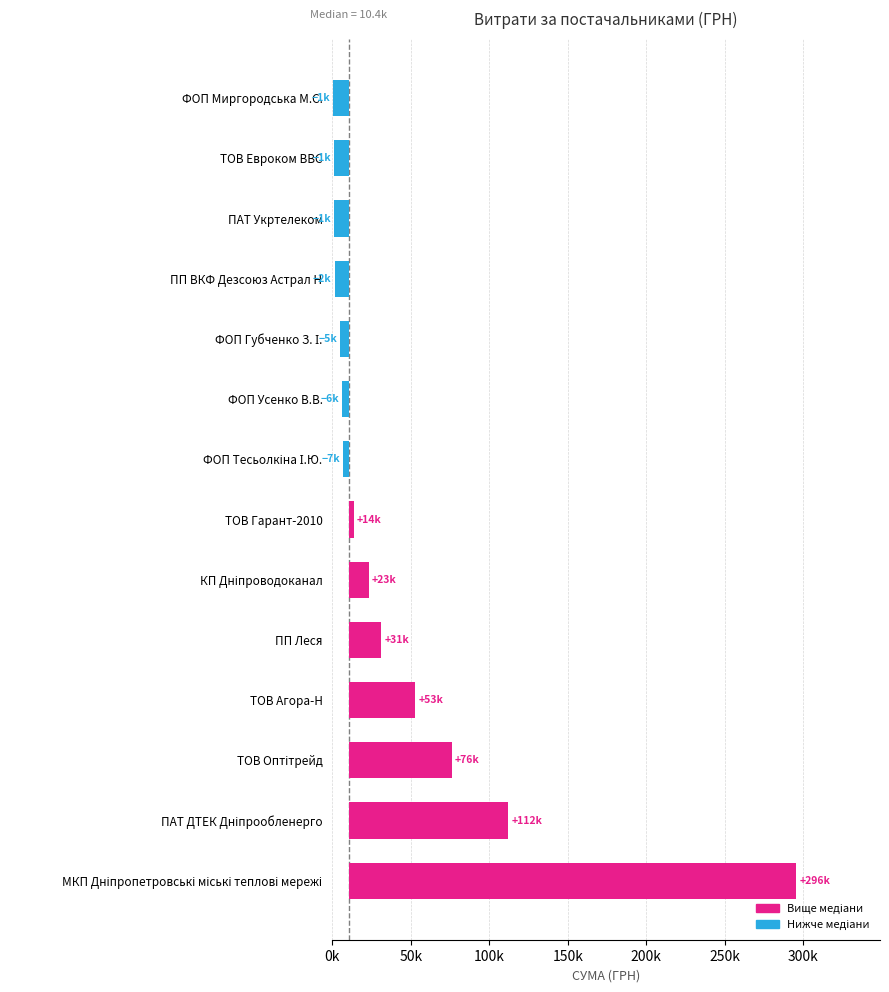

Where does the data first go above 13808?

МКП Дніпропетровські міські теплові мережі